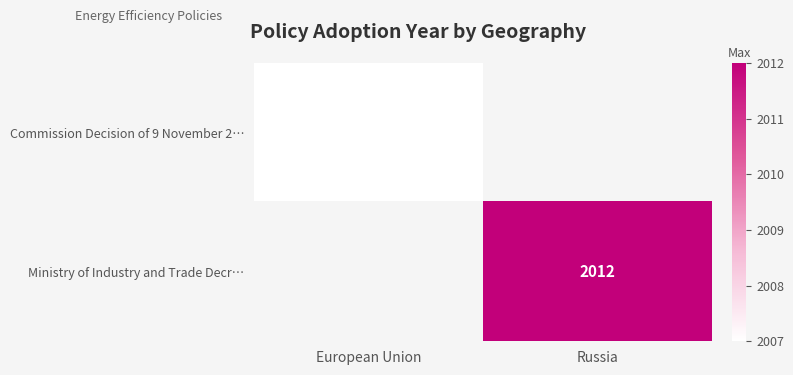

The Commission Decision of 9 November 2… series shows 2007 at European Union. True or false?

True